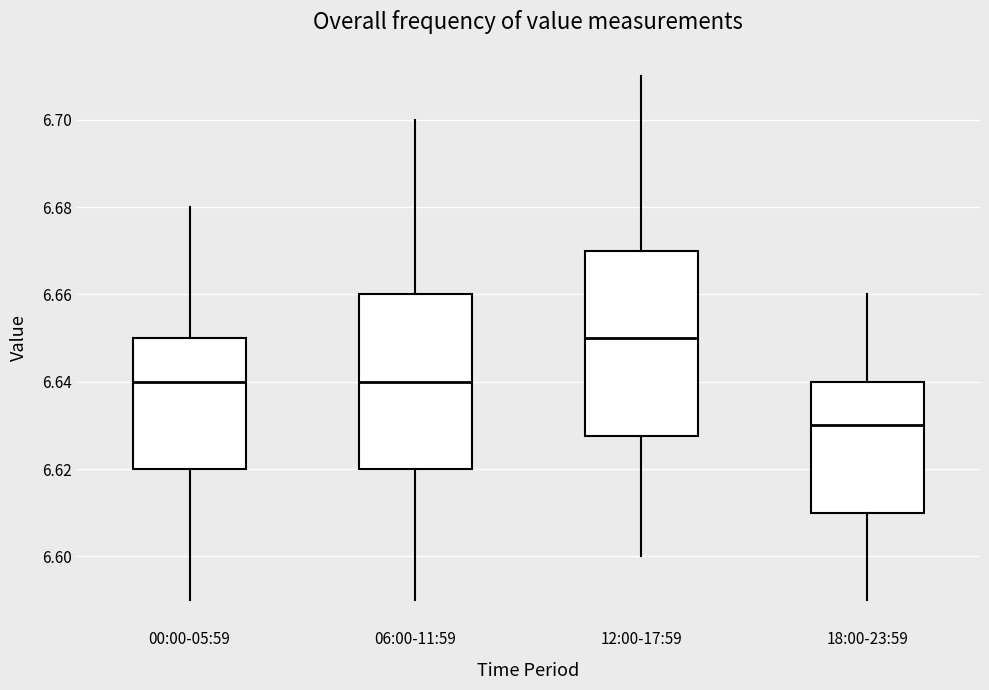

Reading left to right, read every box against the y-axis: the position of its median line, the range the box covers, and the ends of its whiskers. The values are not printed on the chart, so give them approximately, as read against the axis.

00:00-05:59: median 6.640, box 6.620 to 6.650, whiskers 6.590 to 6.680
06:00-11:59: median 6.640, box 6.620 to 6.660, whiskers 6.590 to 6.700
12:00-17:59: median 6.650, box 6.628 to 6.670, whiskers 6.600 to 6.710
18:00-23:59: median 6.630, box 6.610 to 6.640, whiskers 6.590 to 6.660